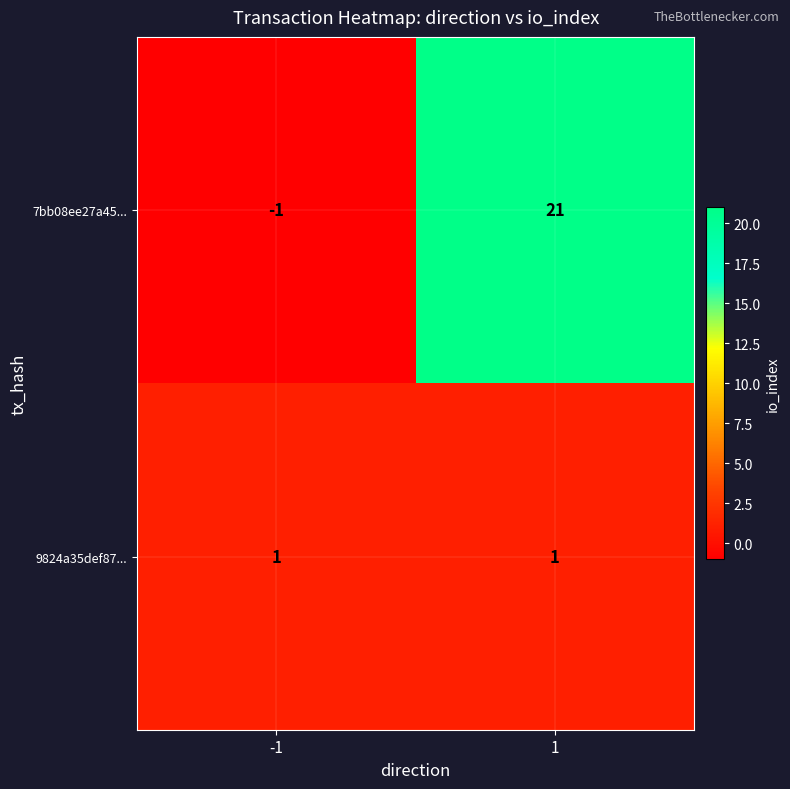

At how many categories does at least one series exceed 20?

1